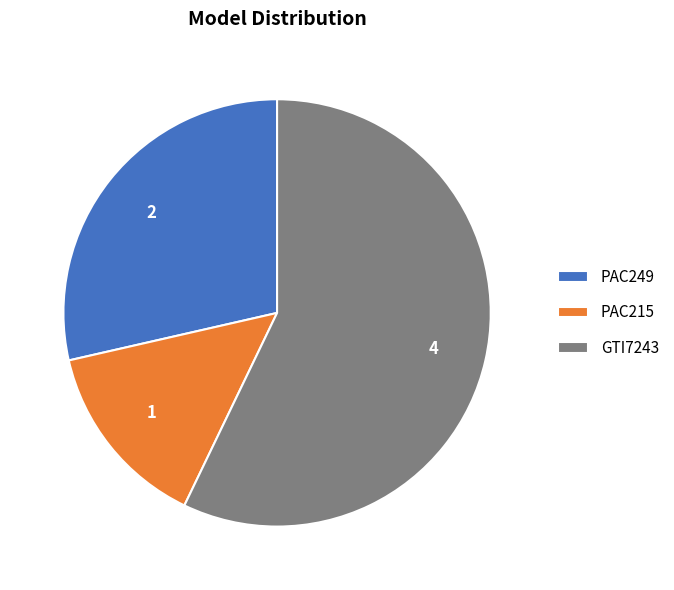

What is the smallest slice in the pie chart?

PAC215